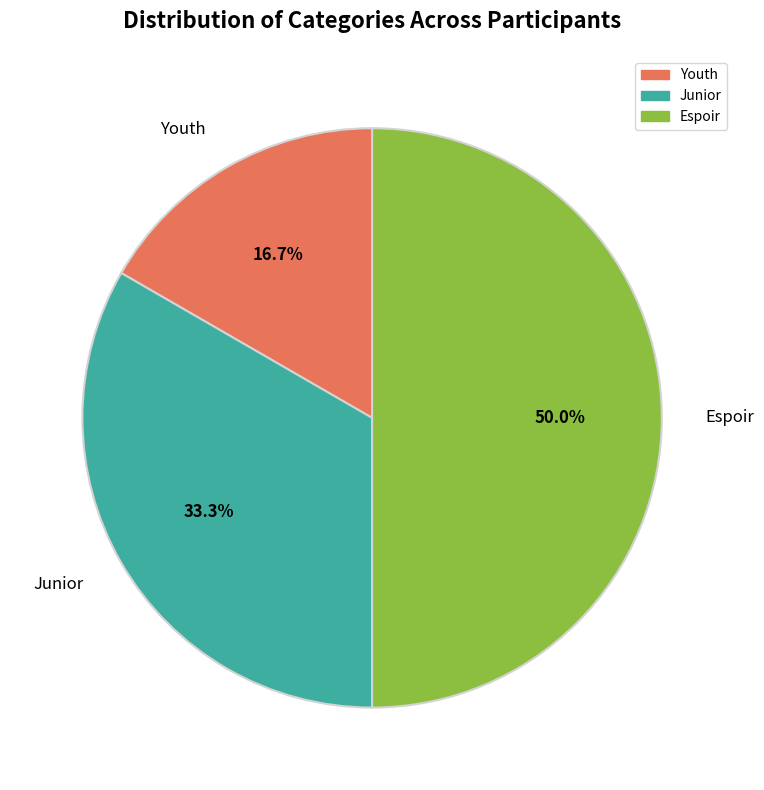

What is the ratio of the value at Espoir to the value at Junior?

1.5